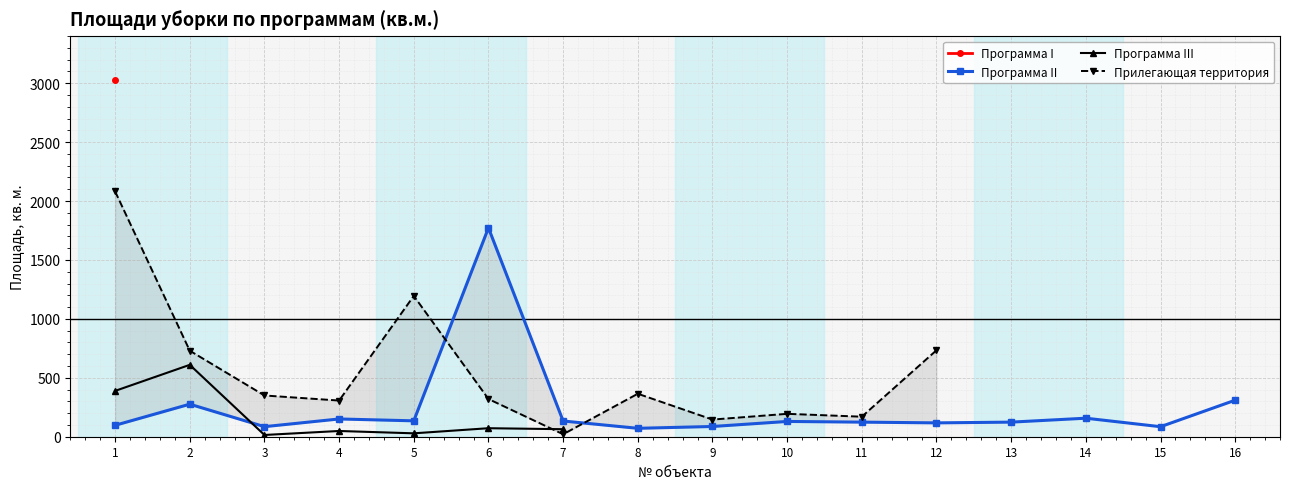

What value does the Программа II series have at 3?

85.4